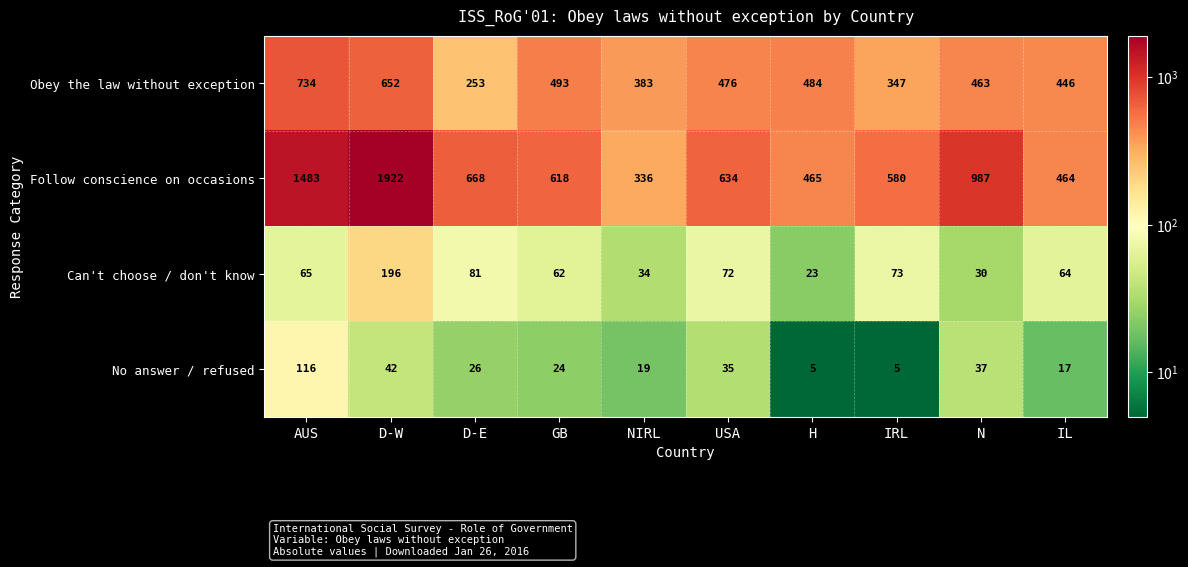

The value of Follow conscience on occasions at H is 465. True or false?

True